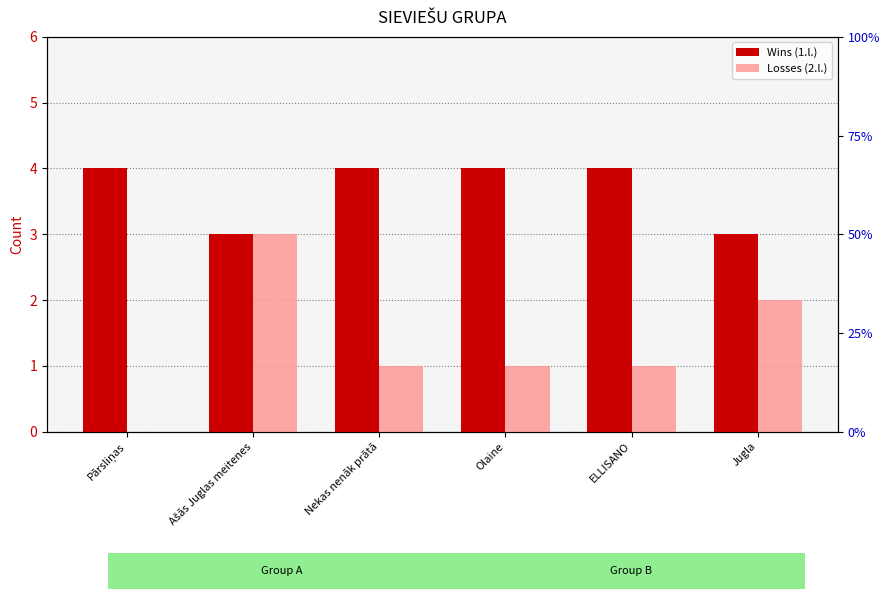

Rank the series by their average value, from highest to lowest.

Wins (1.l.), Losses (2.l.)